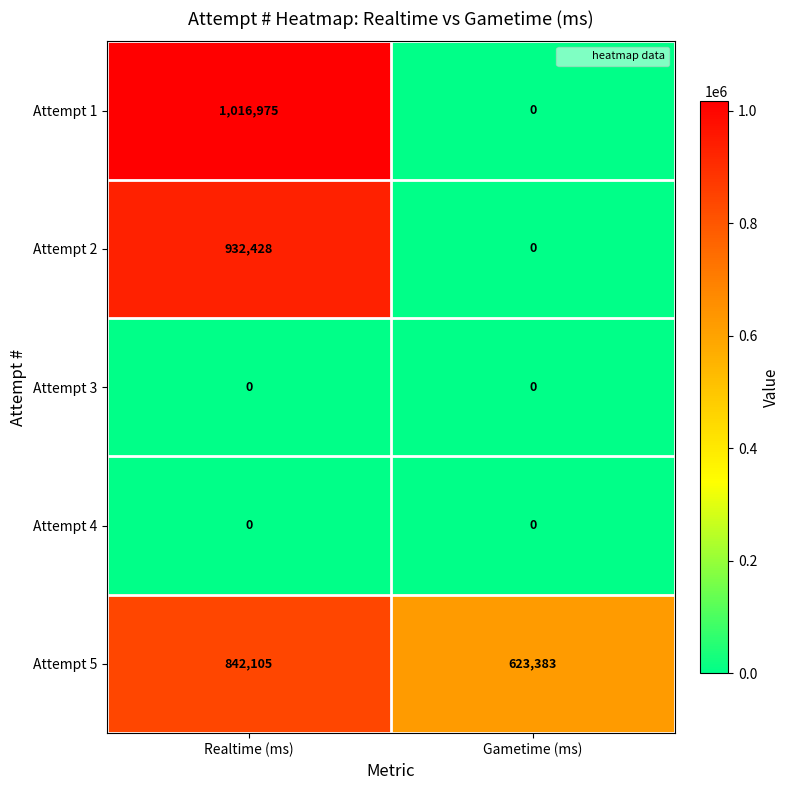

Reading left to right, extract all data points from this chart.

Attempt 1: 1016975	0
Attempt 2: 932428	0
Attempt 3: 0	0
Attempt 4: 0	0
Attempt 5: 842105	623383